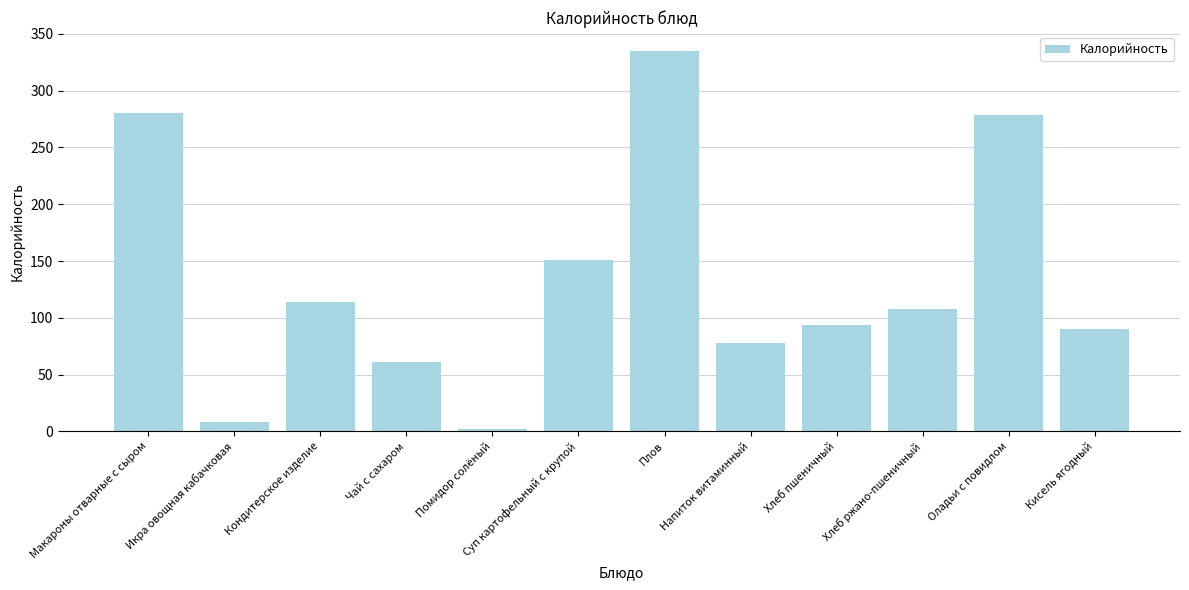

What is the smallest value displayed?

2.4